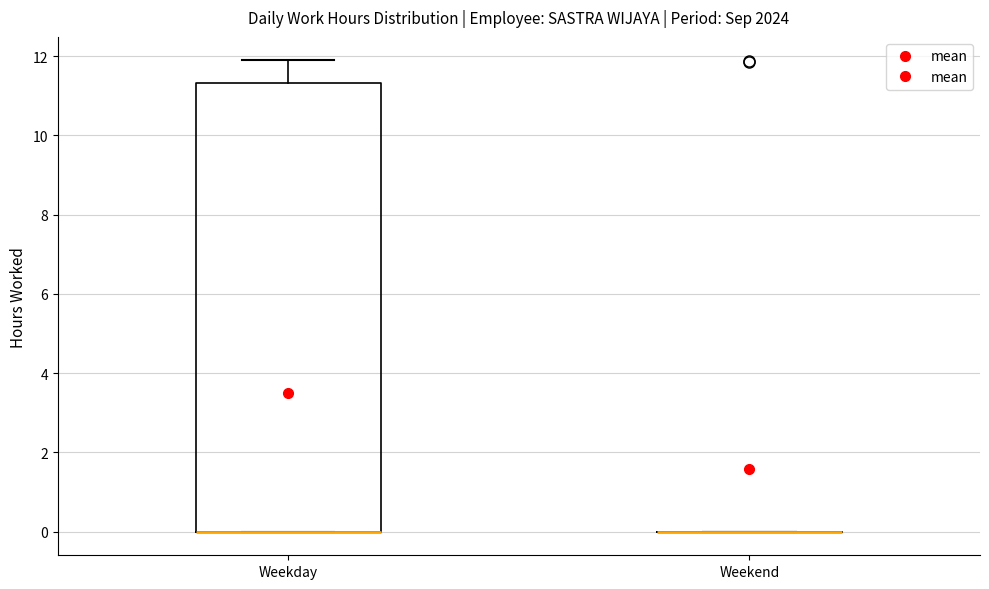

Reading left to right, transcribe this box plot: for each box, give where its median line is, the range the box spans, and where its two whiskers end, as read against the y-axis. The values are not printed on the chart, so give them approximately, as read against the axis.

Weekday: median 0.0 (drawn on the box's lower edge), box 0.0 to 11.4, whiskers 0.0 to 11.8
Weekend: box collapsed to a line at 0.0, whiskers 0.0 to 0.0